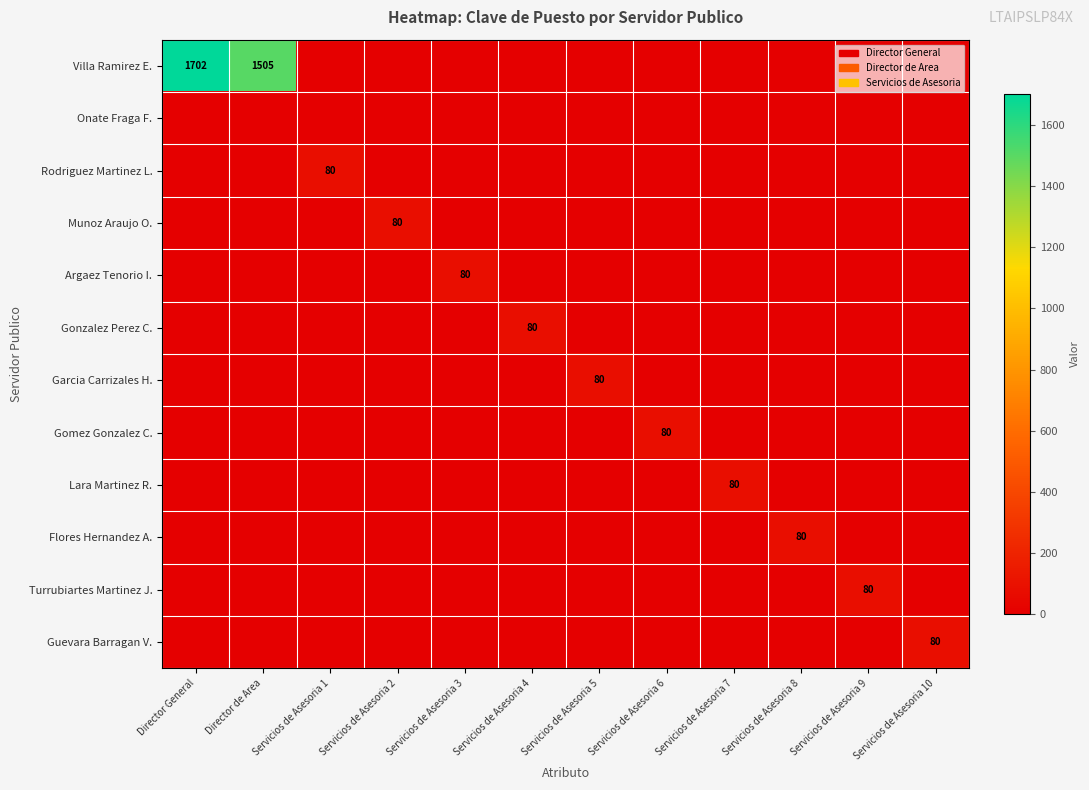

What is the maximum value shown in the chart?

1702